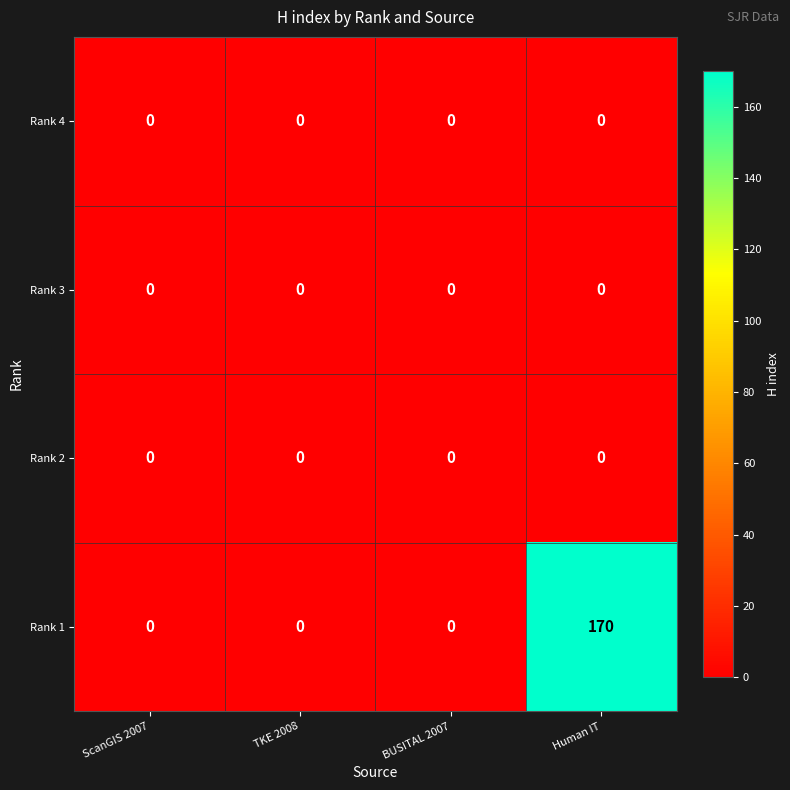

What is the difference between the Rank 1 values at Human IT and BUSITAL 2007?

170